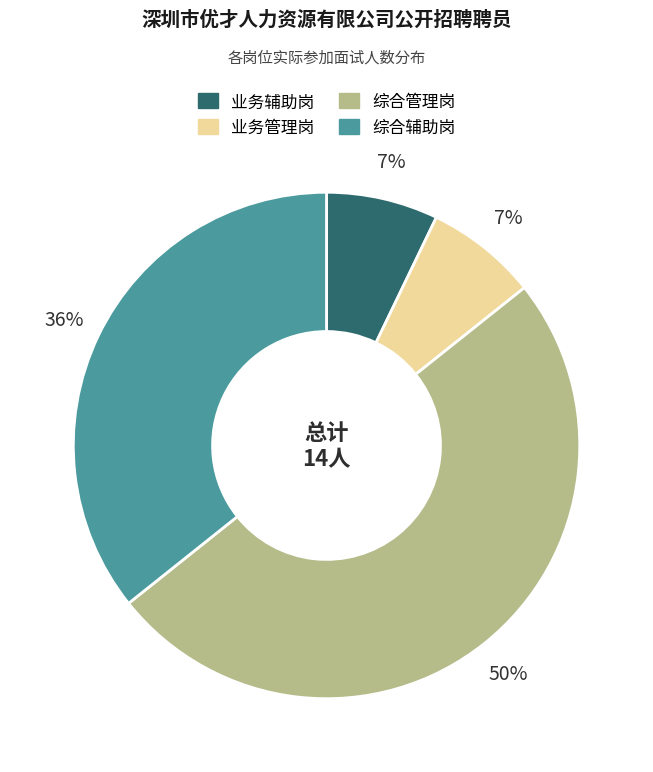

What is the ratio of the value at 综合管理岗 to the value at 综合辅助岗?

1.4